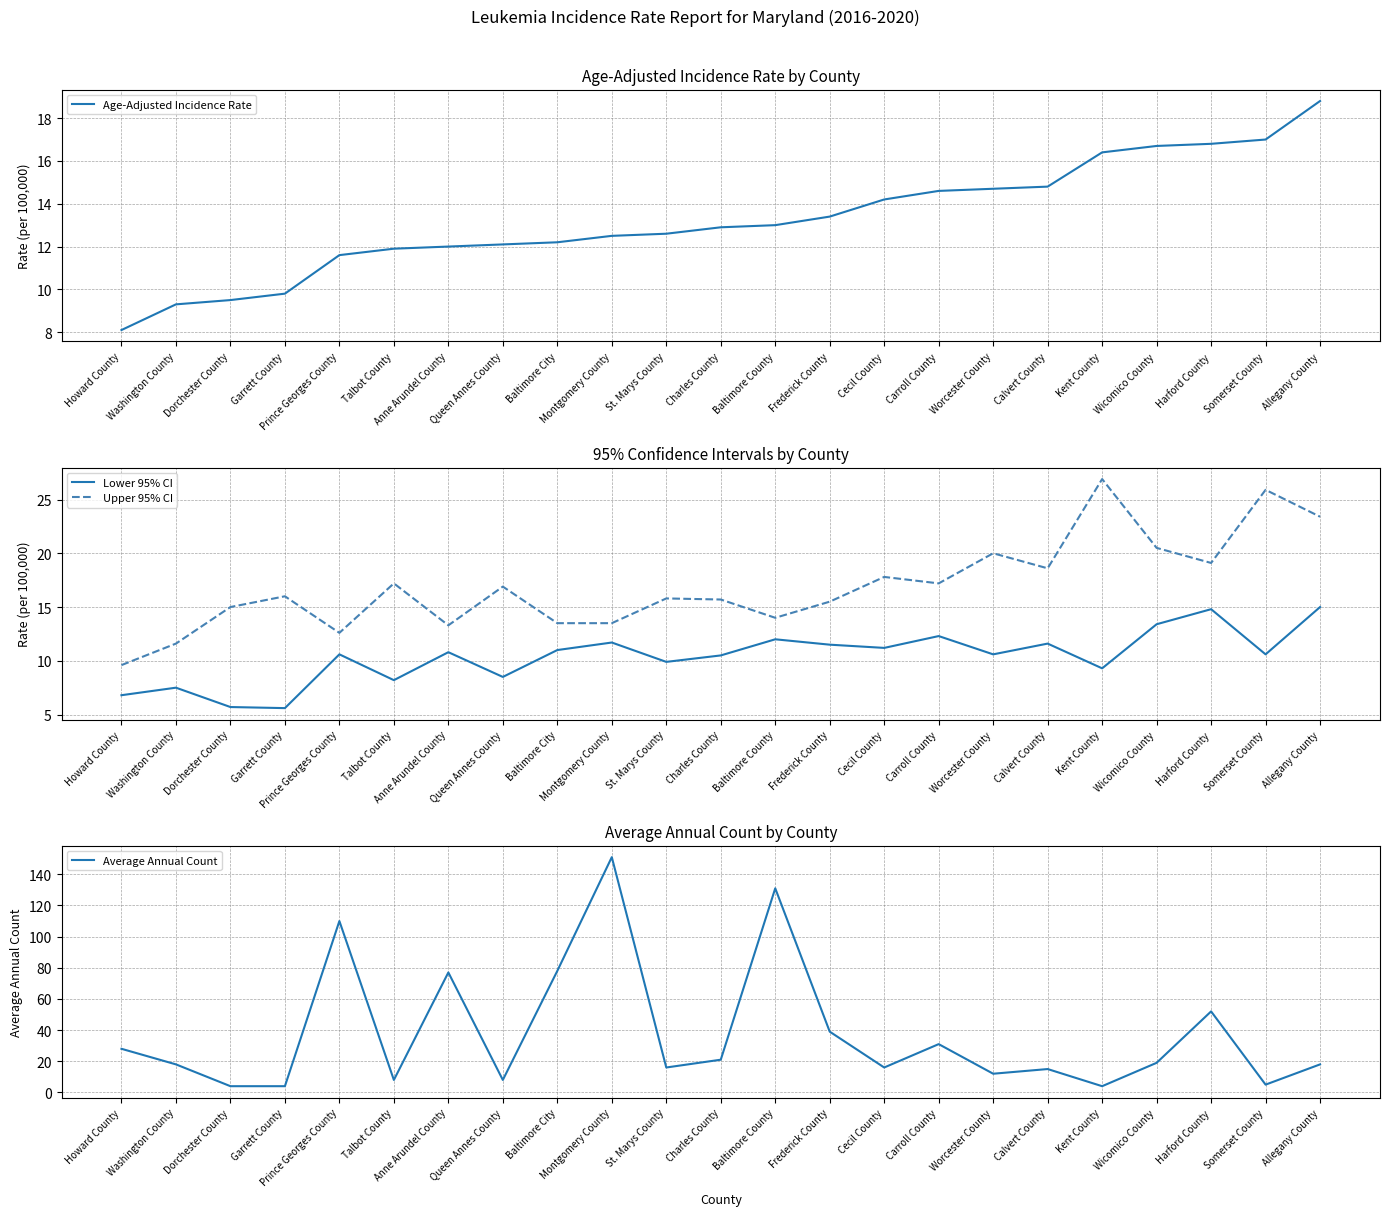

How many lines are shown in the chart?

4